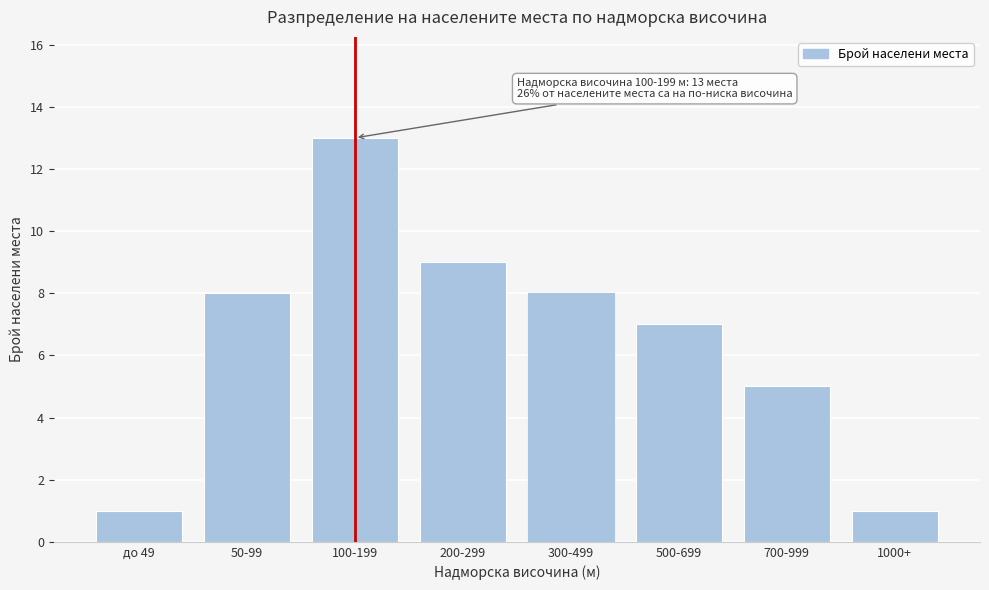

Reading left to right, transcribe all the data shown in this chart.

до 49=1	50-99=8	100-199=13	200-299=9	300-499=8	500-699=7	700-999=5	1000+=1